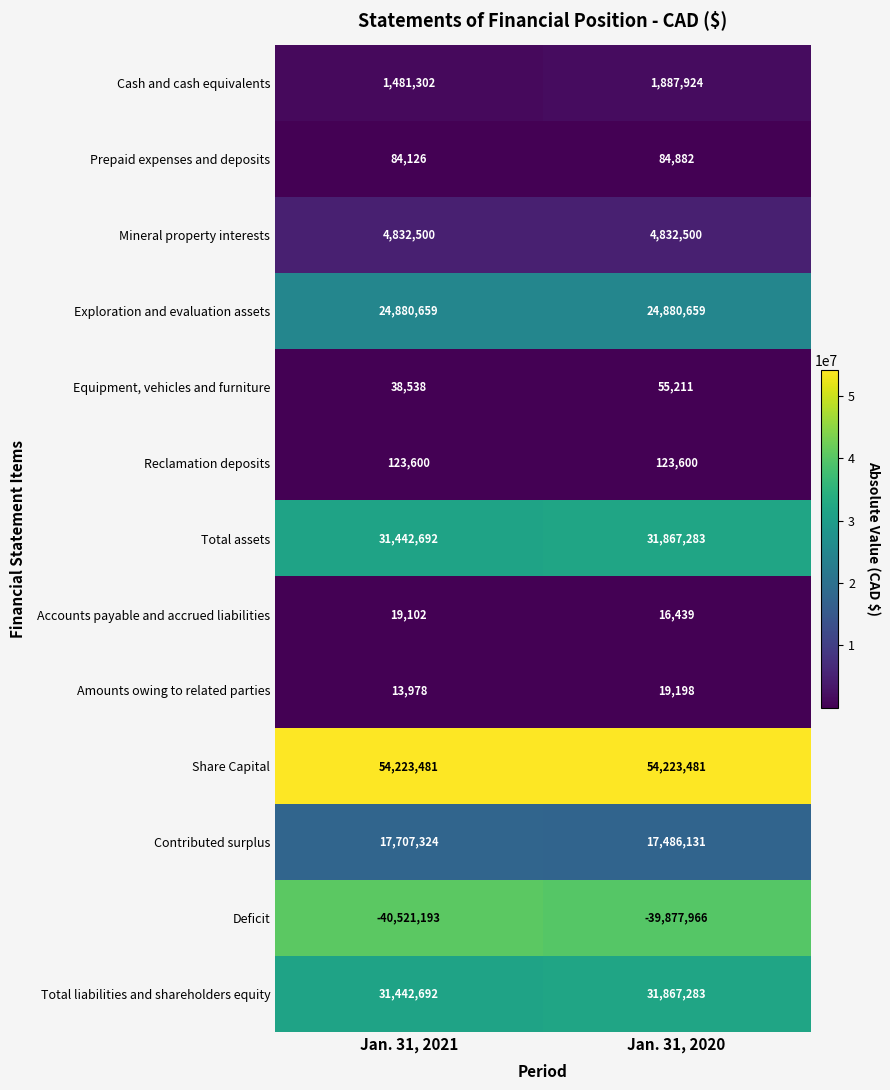

Which label corresponds to the smallest value in the chart?

Jan. 31, 2021